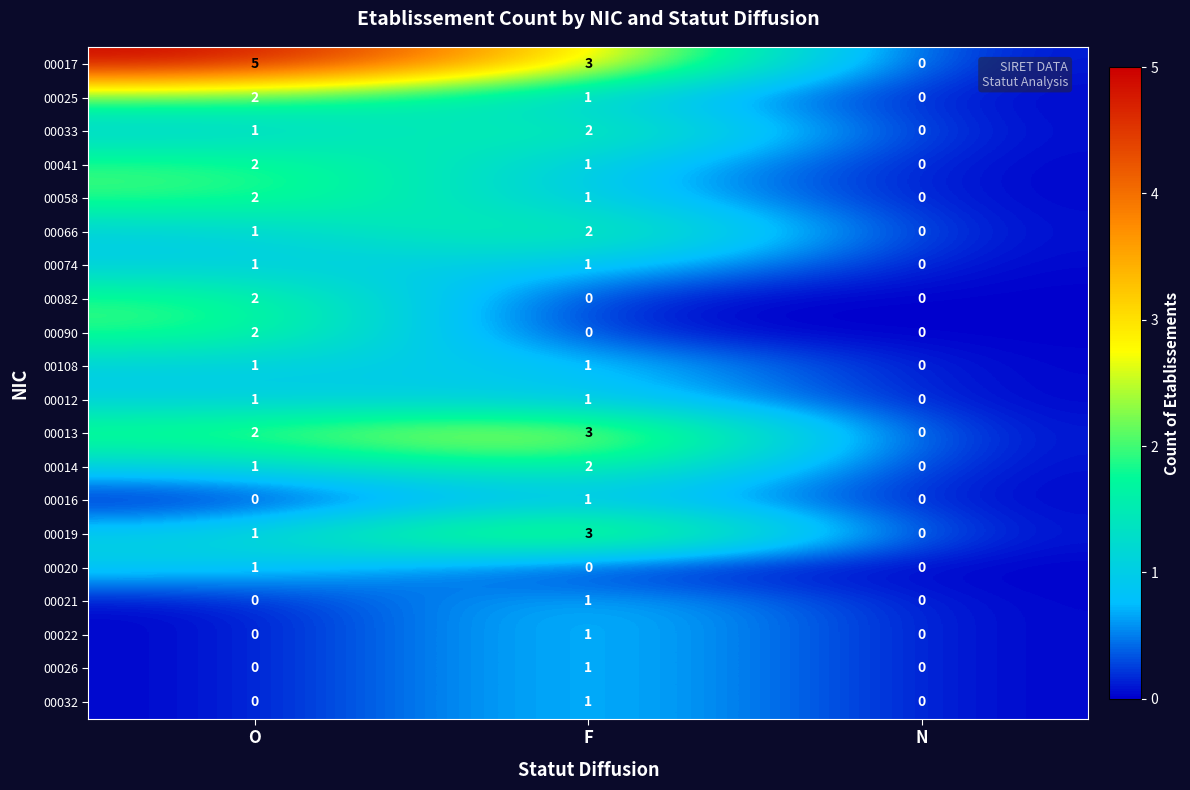

Which category has the lowest value in the 00108 series?

N